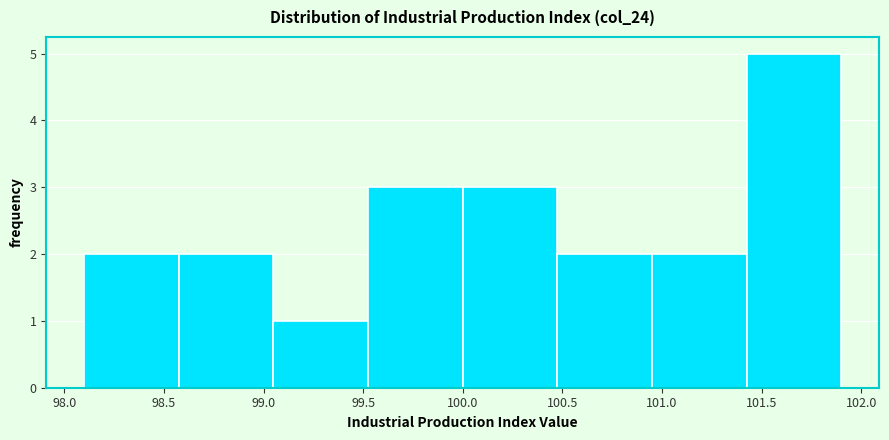

Reading left to right, list every bar in this chart as the range it spans on the x-axis followed by its height. Neither the bar edges nor the heights are printed on the chart, so give them approximately, as read against the axes.

98.100 to 98.575: 2
98.575 to 99.050: 2
99.050 to 99.525: 1
99.525 to 100.000: 3
100.000 to 100.475: 3
100.475 to 100.950: 2
100.950 to 101.425: 2
101.425 to 101.900: 5